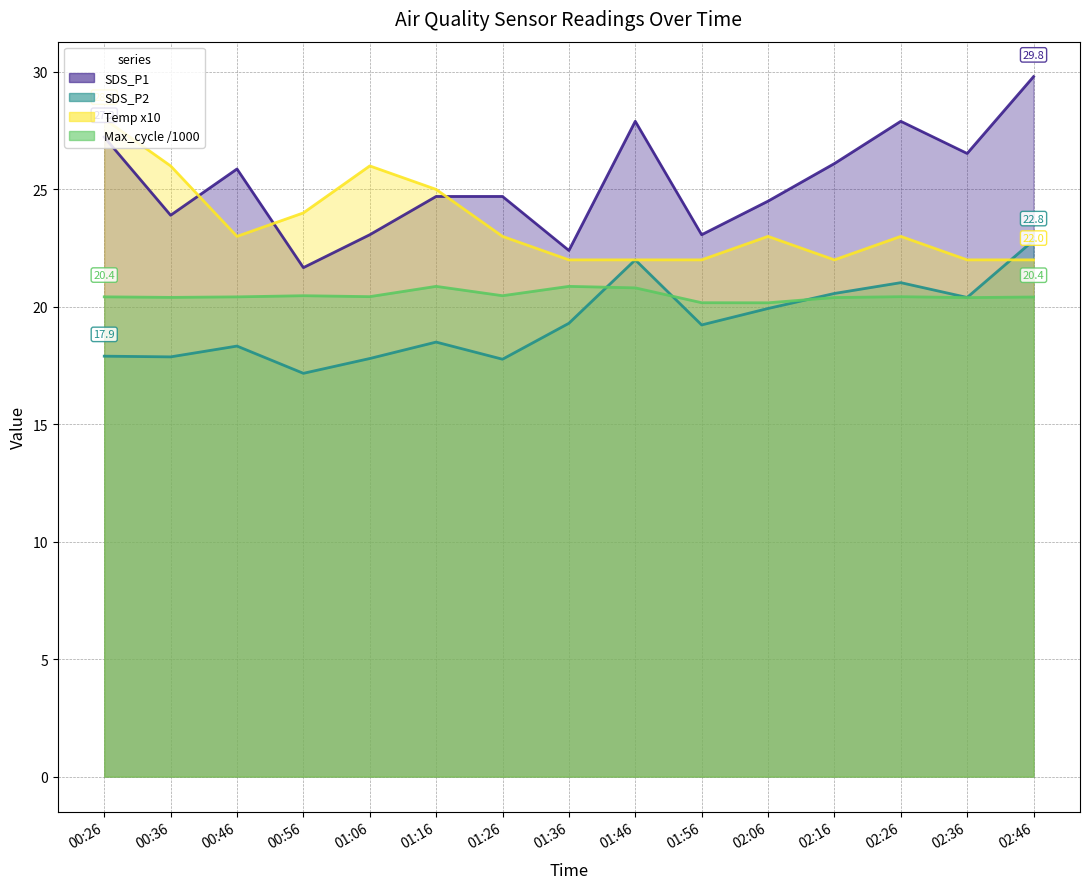

How many lines are shown in the chart?

4